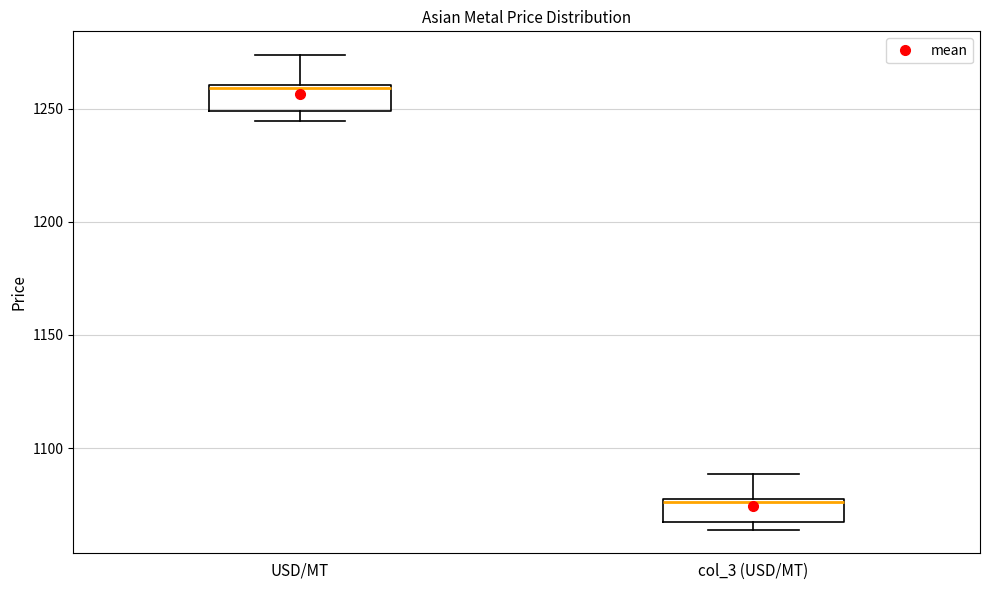

Which box has the lowest median line?

col_3 (USD/MT)